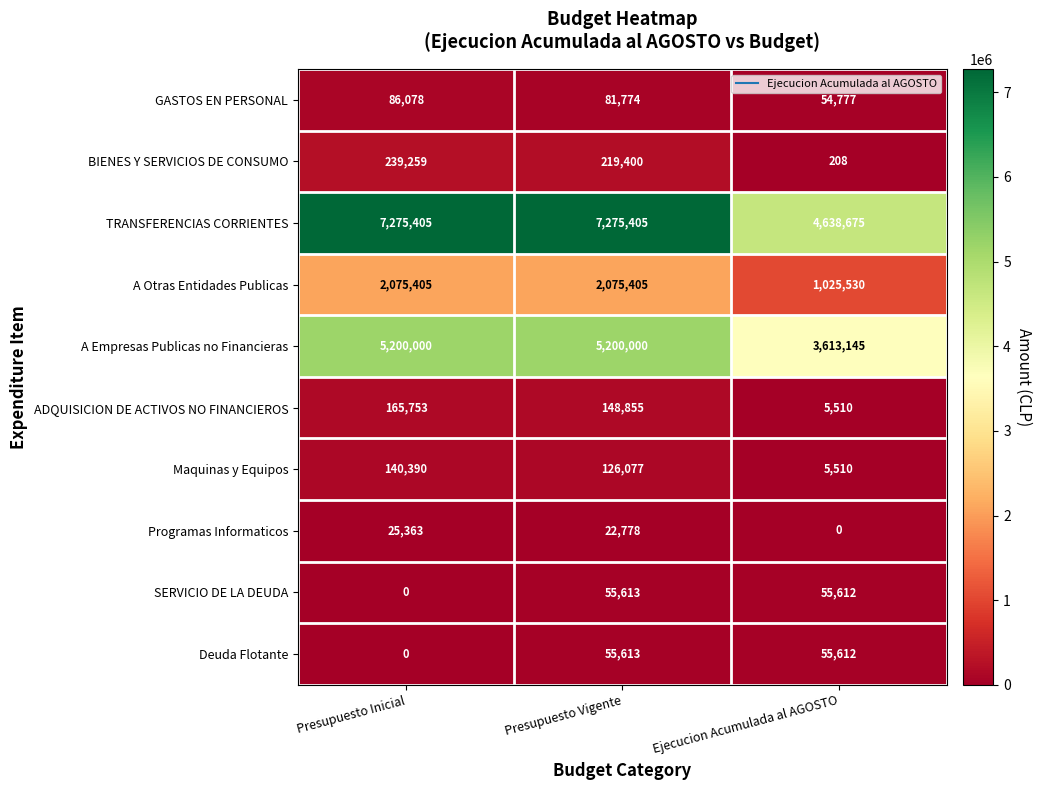

Reading left to right, what are all the values shown in this chart?

GASTOS EN PERSONAL: Presupuesto Inicial=86078	Presupuesto Vigente=81774	Ejecucion Acumulada al AGOSTO=54777
BIENES Y SERVICIOS DE CONSUMO: Presupuesto Inicial=239259	Presupuesto Vigente=219400	Ejecucion Acumulada al AGOSTO=208
TRANSFERENCIAS CORRIENTES: Presupuesto Inicial=7275405	Presupuesto Vigente=7275405	Ejecucion Acumulada al AGOSTO=4638675
A Otras Entidades Publicas: Presupuesto Inicial=2075405	Presupuesto Vigente=2075405	Ejecucion Acumulada al AGOSTO=1025530
A Empresas Publicas no Financieras: Presupuesto Inicial=5200000	Presupuesto Vigente=5200000	Ejecucion Acumulada al AGOSTO=3613145
ADQUISICION DE ACTIVOS NO FINANCIEROS: Presupuesto Inicial=165753	Presupuesto Vigente=148855	Ejecucion Acumulada al AGOSTO=5510
Maquinas y Equipos: Presupuesto Inicial=140390	Presupuesto Vigente=126077	Ejecucion Acumulada al AGOSTO=5510
Programas Informaticos: Presupuesto Inicial=25363	Presupuesto Vigente=22778	Ejecucion Acumulada al AGOSTO=0
SERVICIO DE LA DEUDA: Presupuesto Inicial=0	Presupuesto Vigente=55613	Ejecucion Acumulada al AGOSTO=55612
Deuda Flotante: Presupuesto Inicial=0	Presupuesto Vigente=55613	Ejecucion Acumulada al AGOSTO=55612